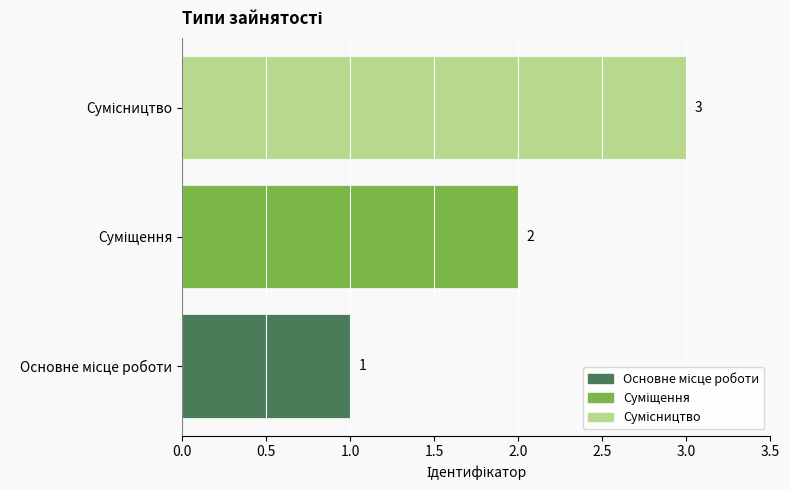

How many values are between 1 and 3?

3